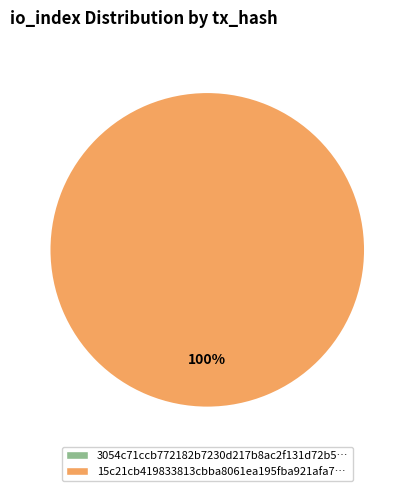

What is the largest slice in the pie chart?

tx_hash_1